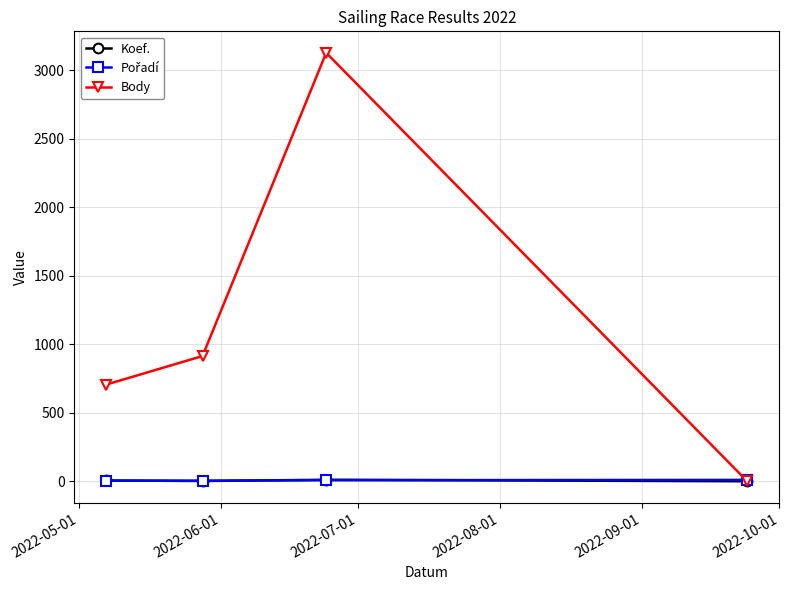

Which series has the largest total across all categories?

Body